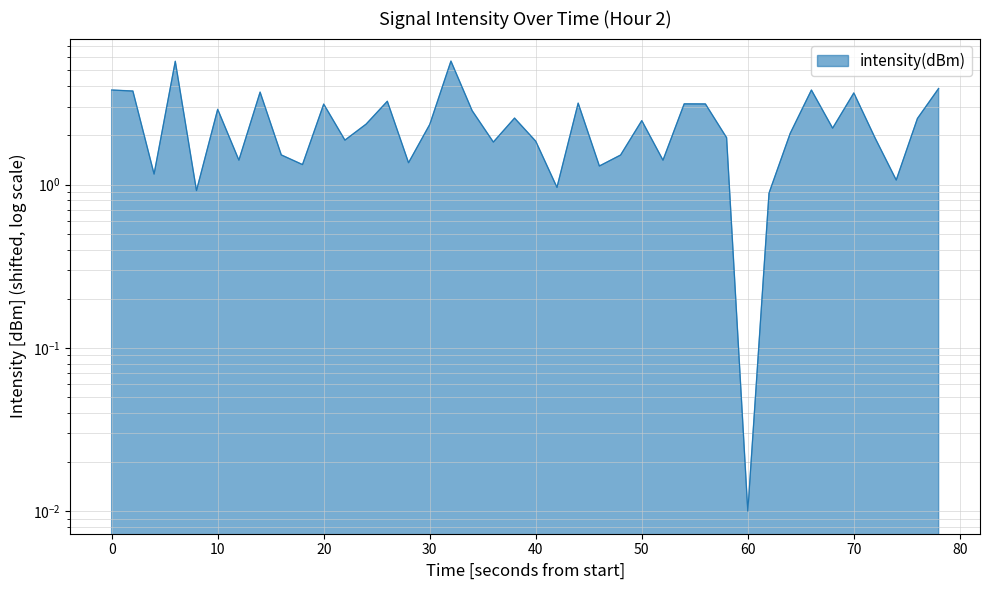

How many interior local peaks (higher than both neighbors) does the data have?

12